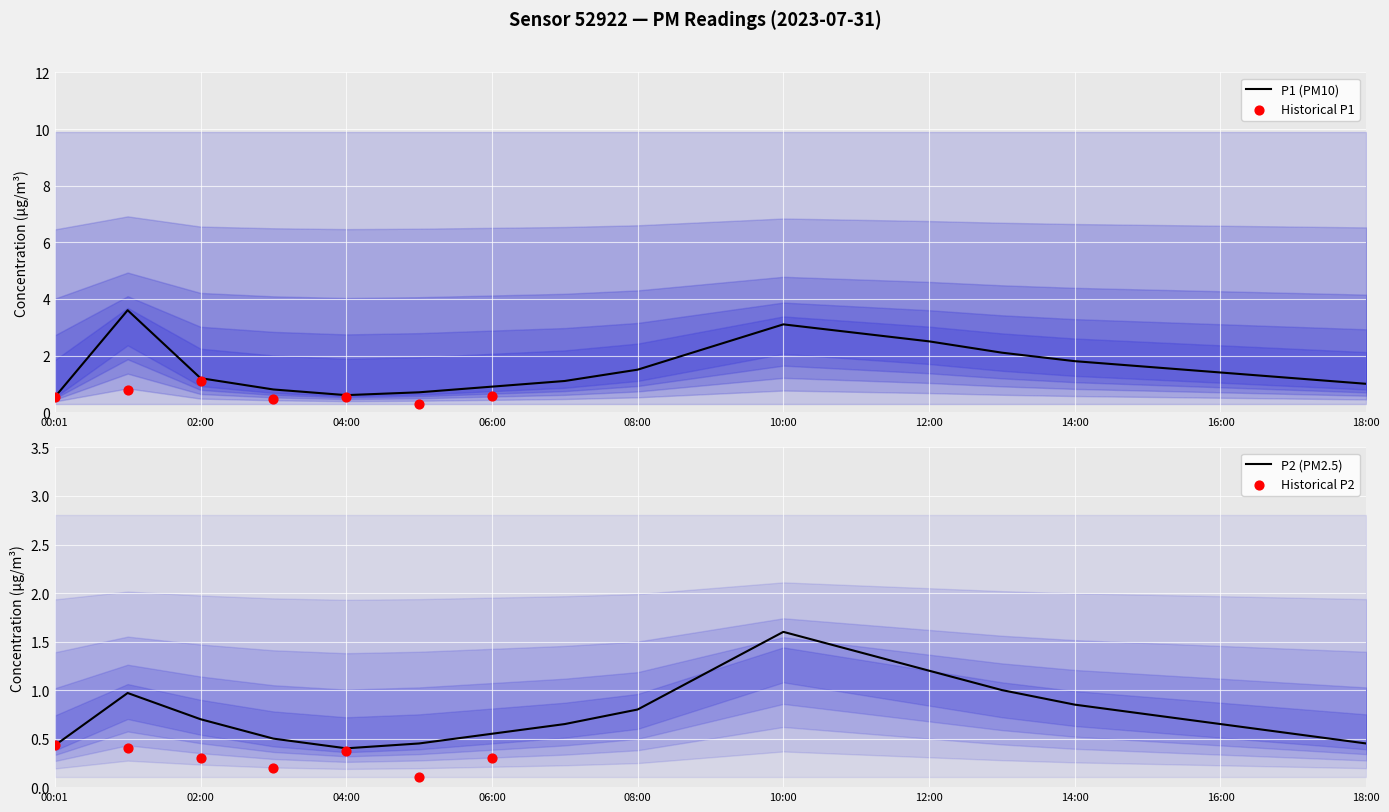

At which category is the sum across all series the highest?

10:00